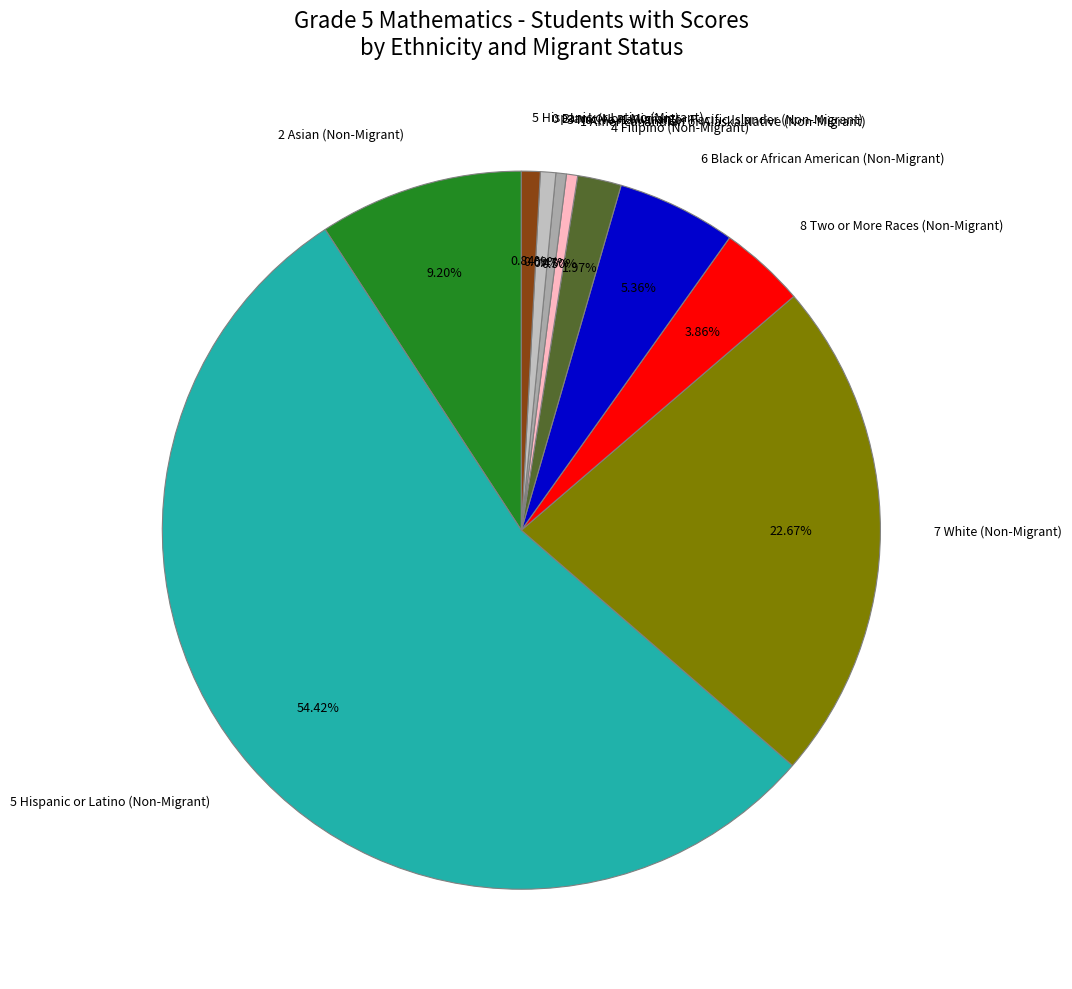

Do 0 Blank (Non-Migrant) and 2 Asian (Non-Migrant) together represent more than half of the pie?

No